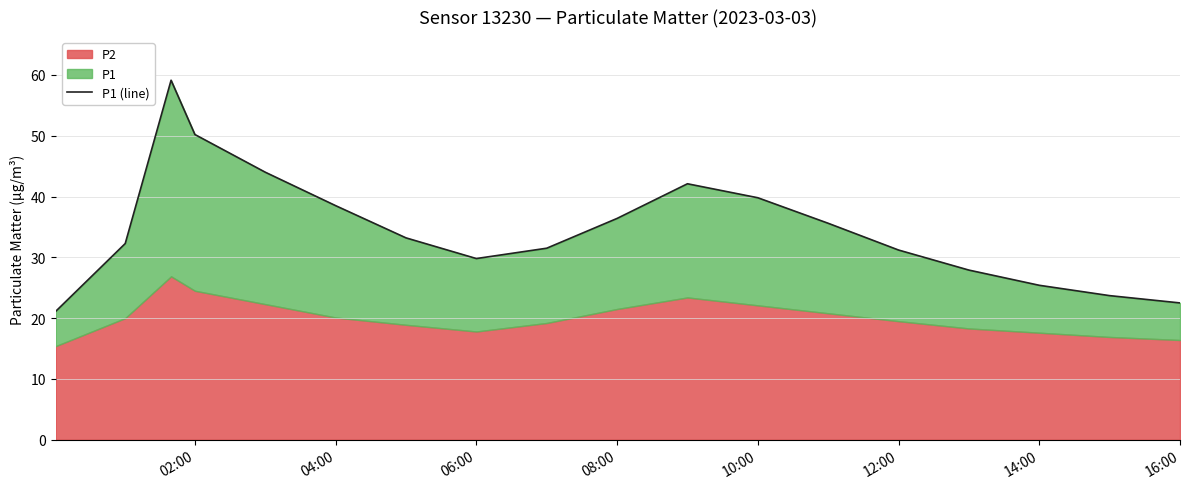

How many lines are shown in the chart?

1